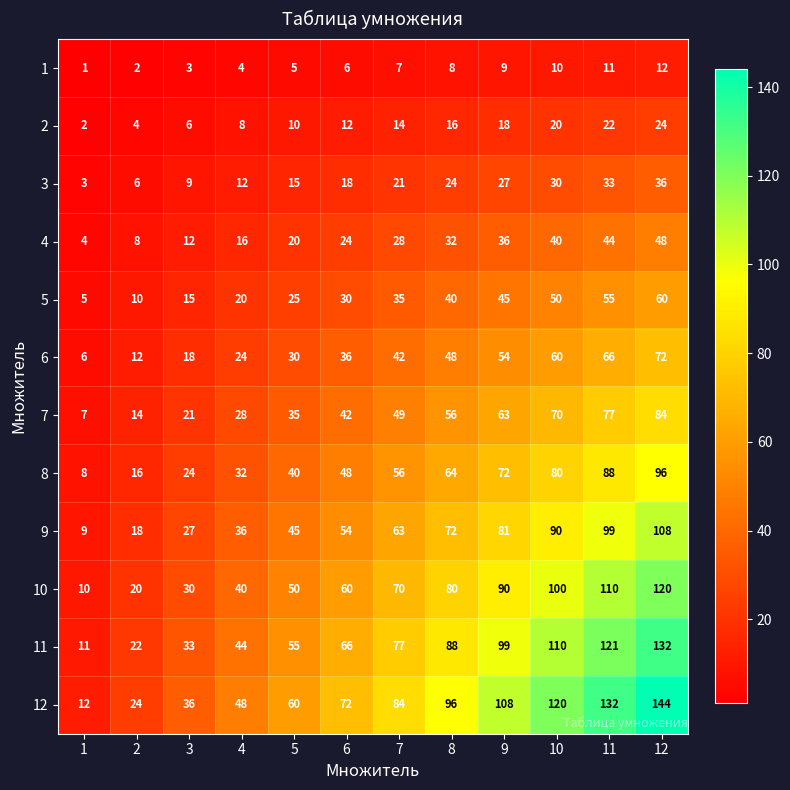

Rank the series at 11 from highest to lowest value.

12, 11, 10, 9, 8, 7, 6, 5, 4, 3, 2, 1